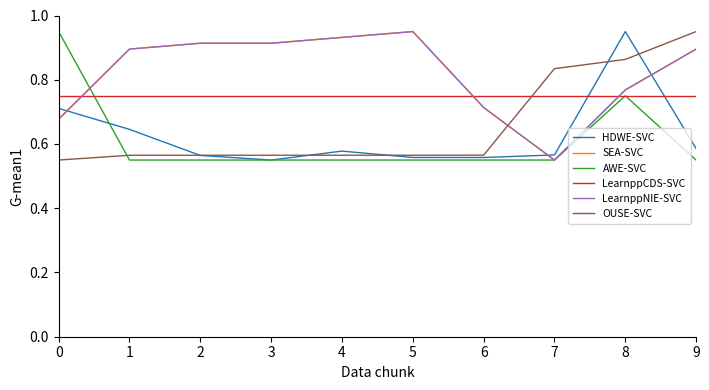

True or false: OUSE-SVC has a value of 0.8 at 3.

False